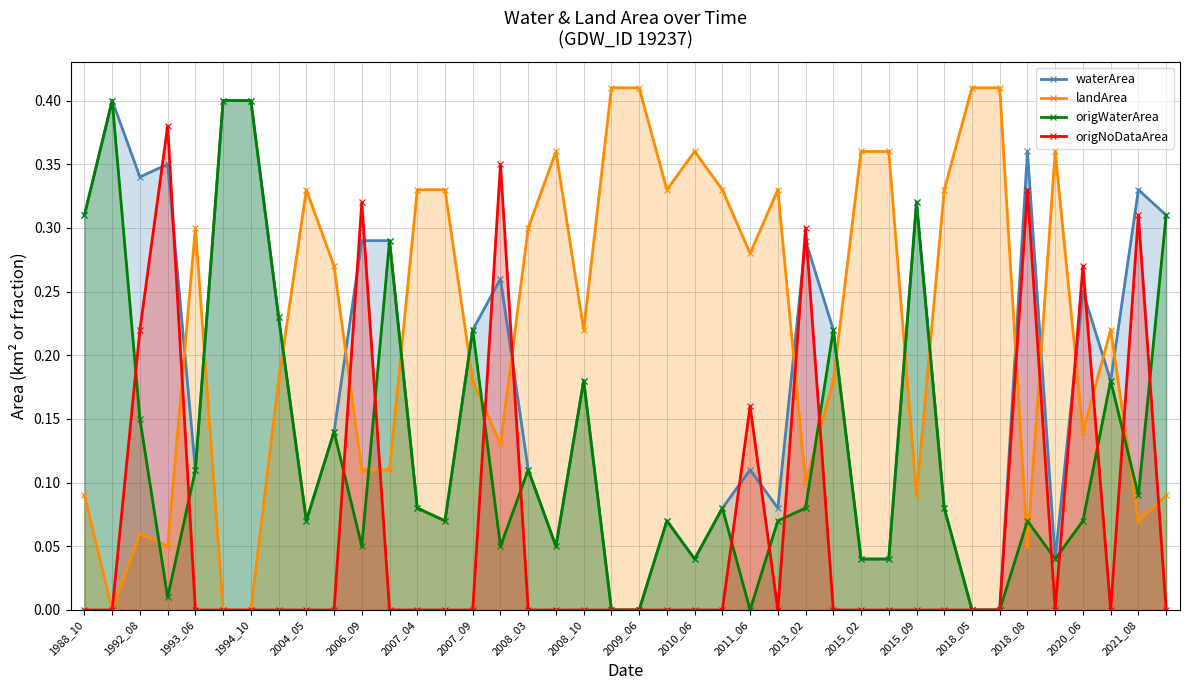

True or false: waterArea has a value of 0.0 at 24.

False